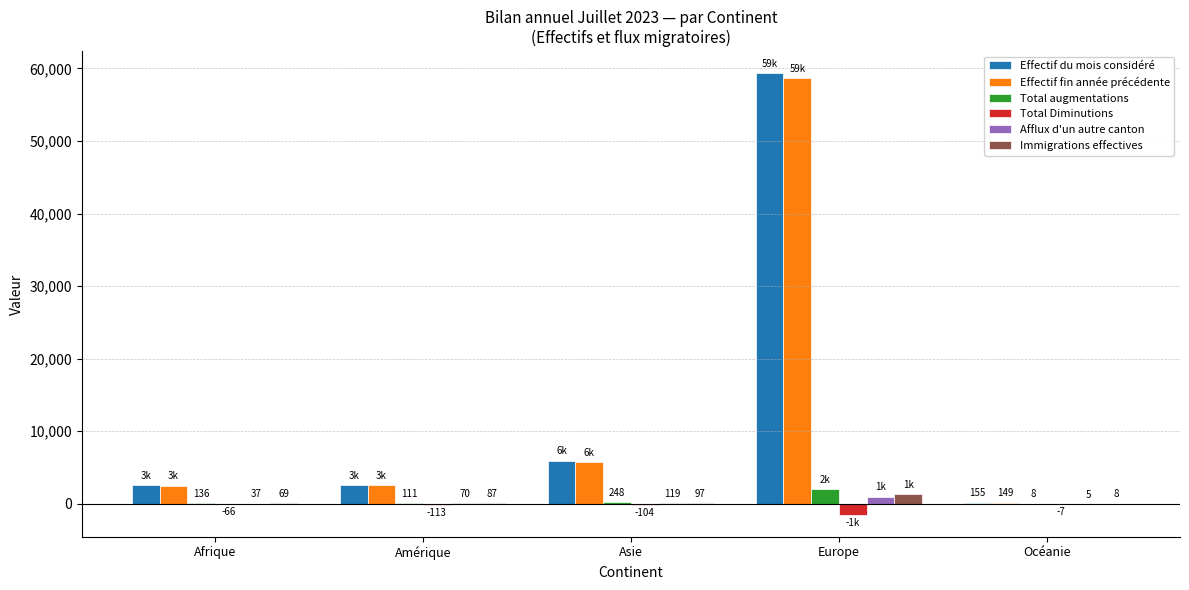

What value does the Total augmentations series have at Afrique, to the nearest 10?

140